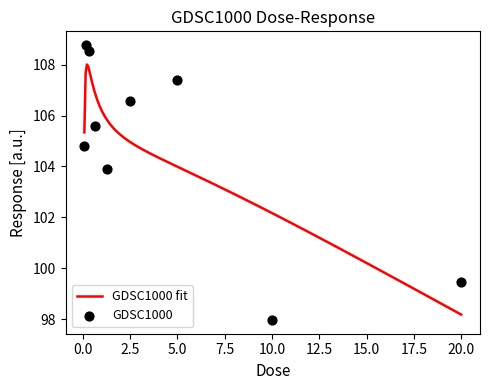

Approximately how many times larger is the value at 0.15625 compared to 1.25?

1.0